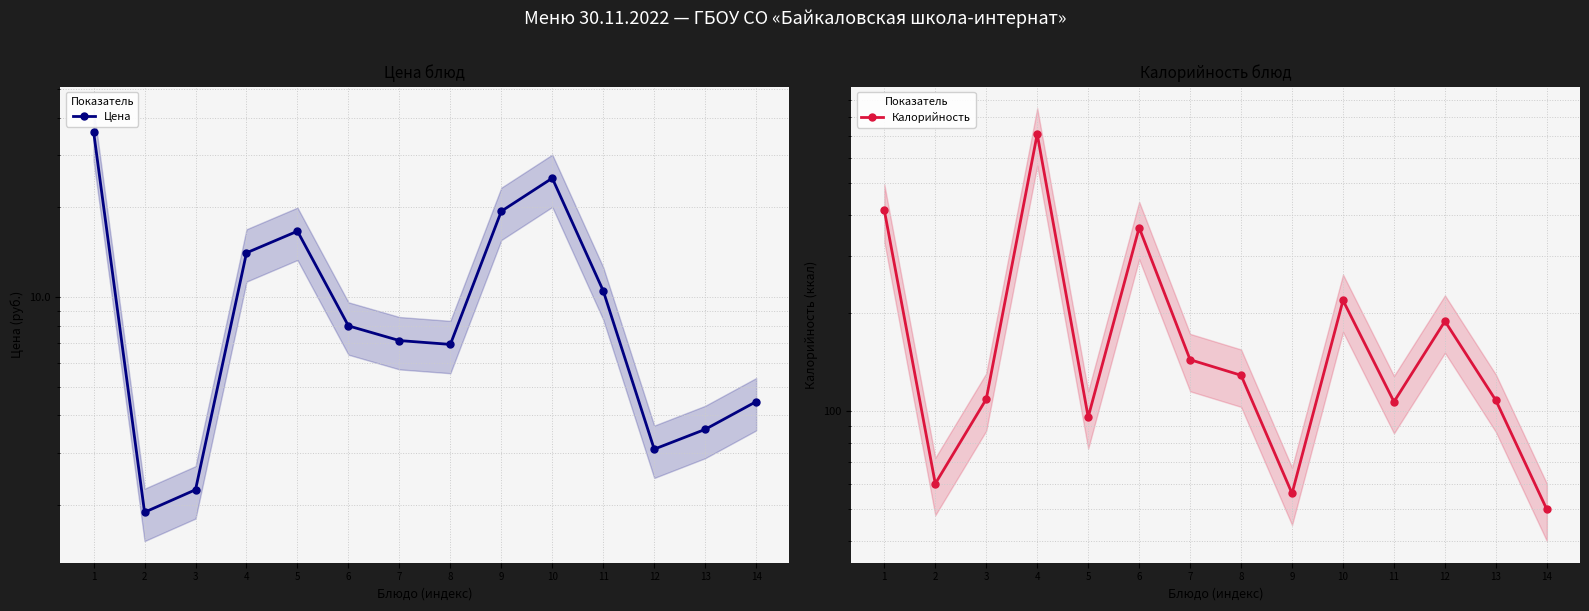

True or false: Калорийность and Цена cross at least once.

False